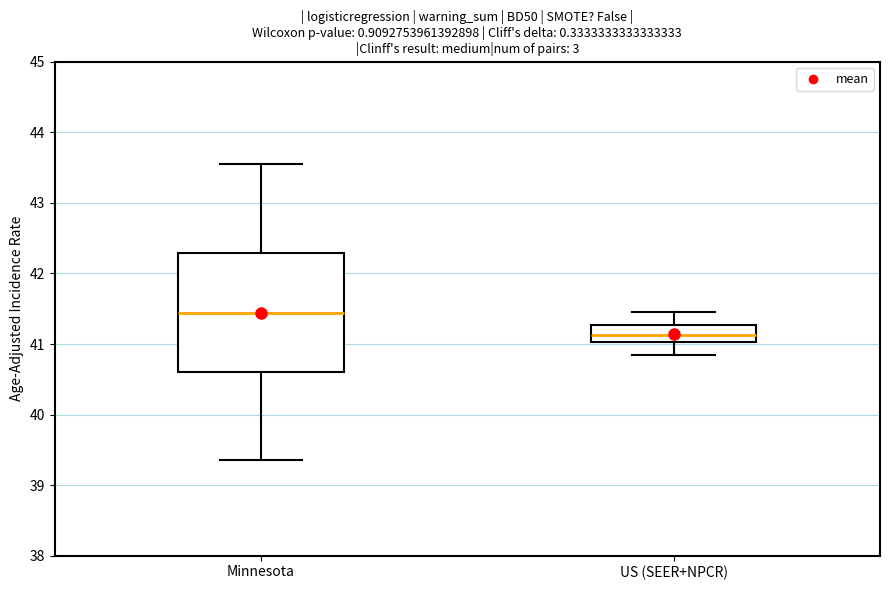

Which box's median line is the lowest?

US (SEER+NPCR)